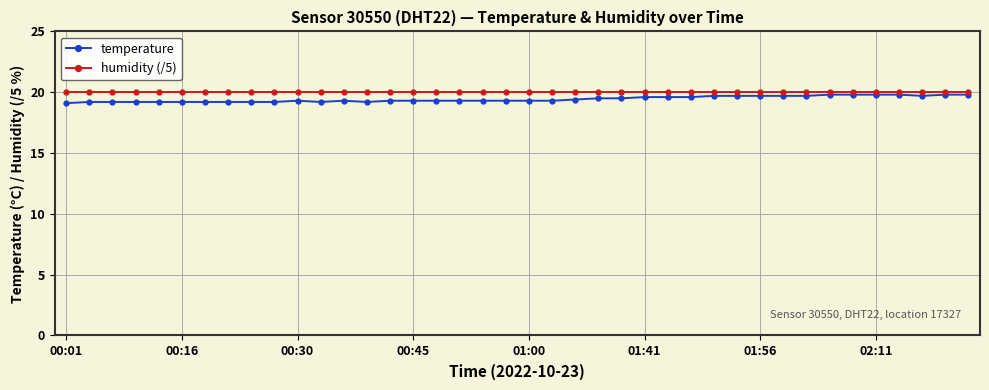

What is the smallest value displayed?

19.1